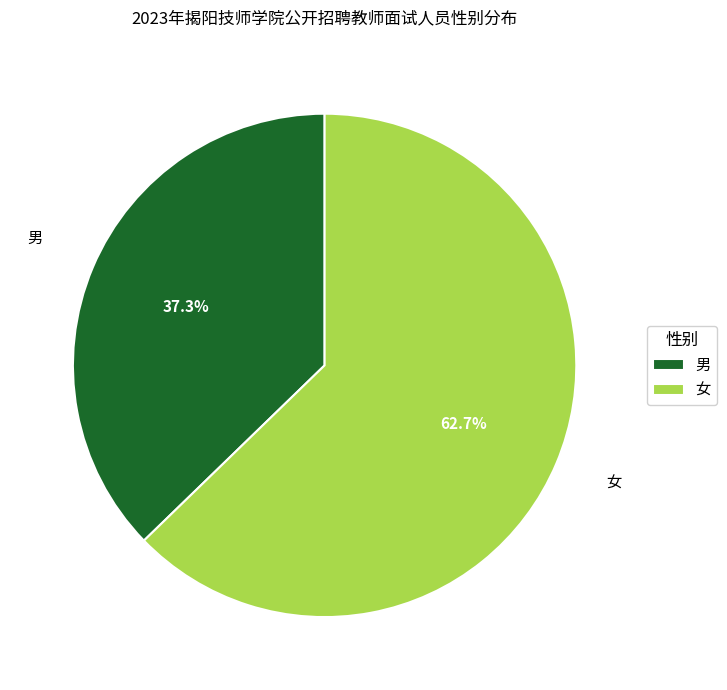

What is the total percentage of 女 and 男?

100.0%